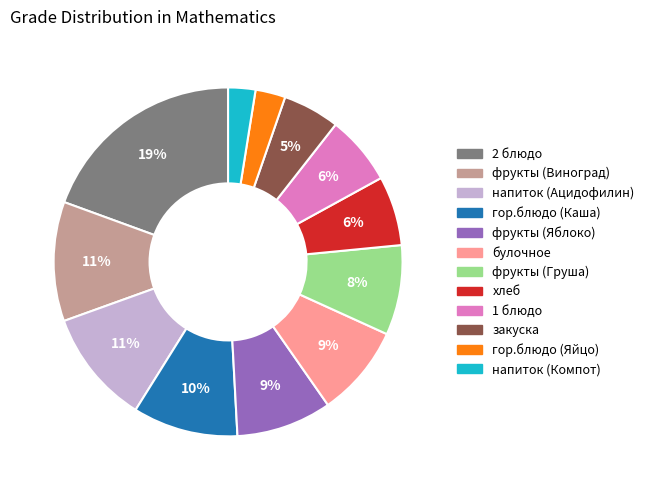

Does any single category account for the majority?

No